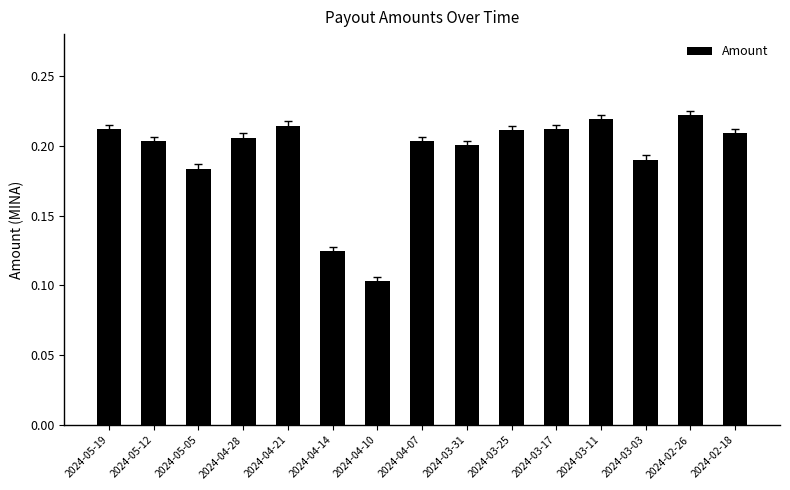

At which label is the value closest to 0?

2024-04-10